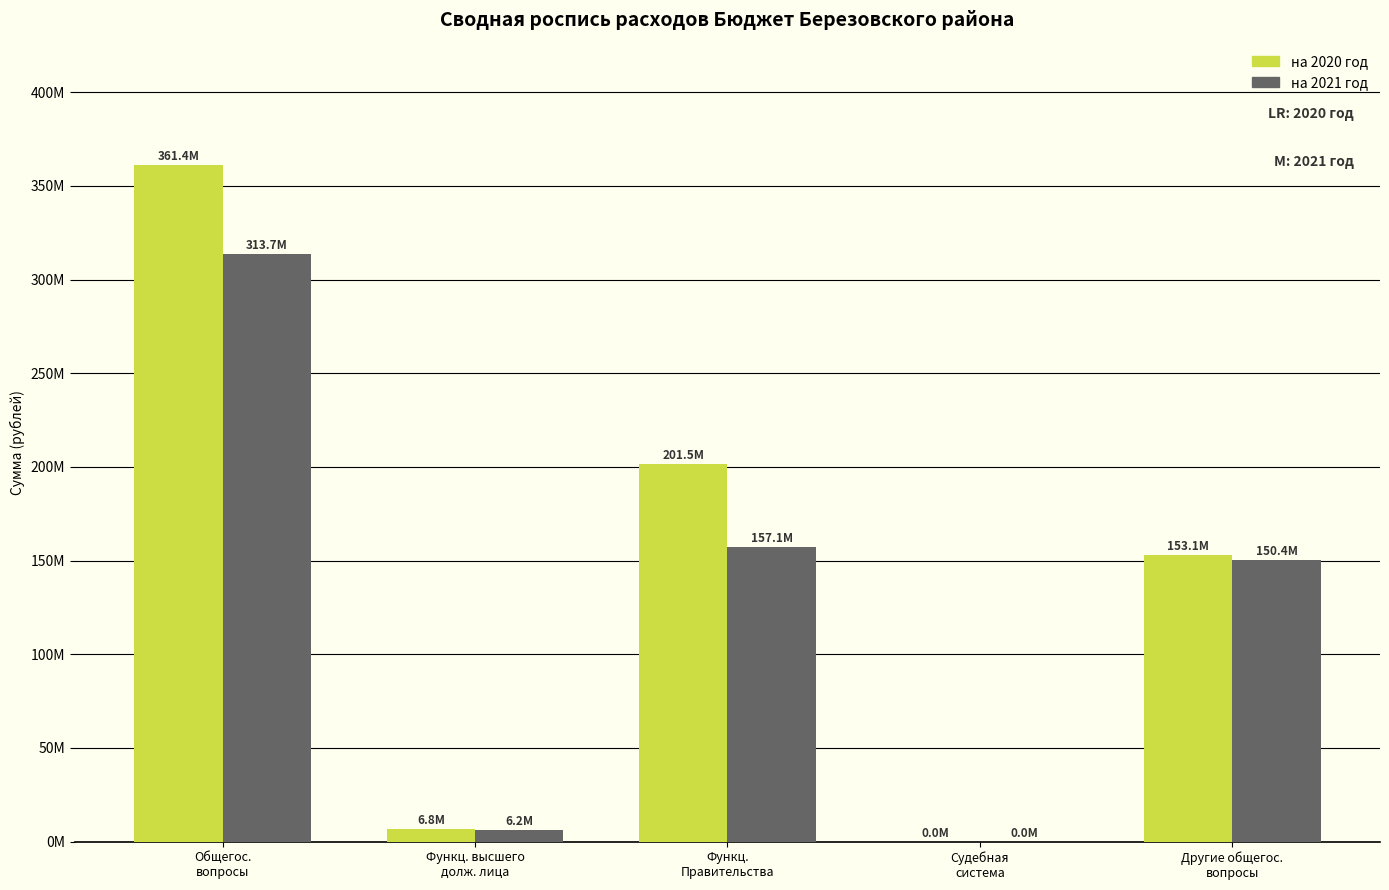

At which label is на 2020 год closest to 180699640?

Функц.
Правительства